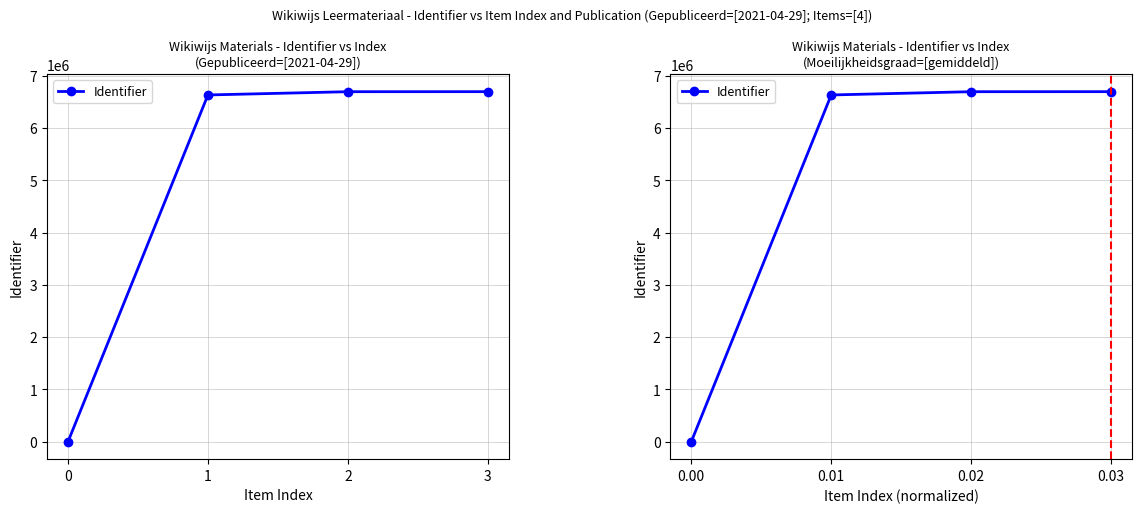

List the labels in order of value, largest first.

0.03, 0.02, 0.01, 0.00